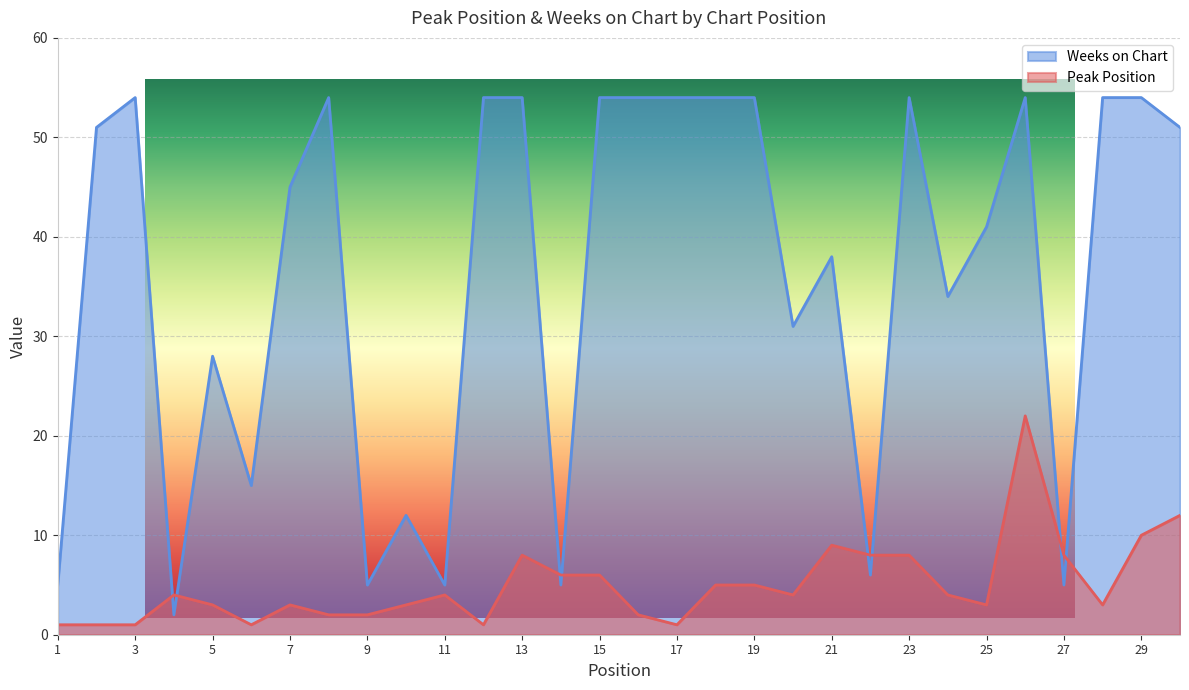

At how many categories does at least one series exceed 2?

30